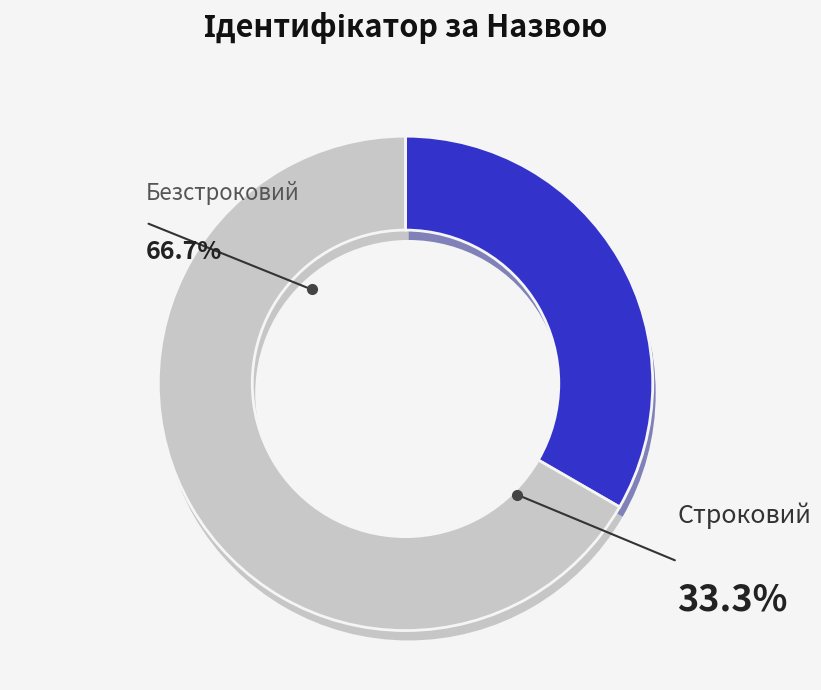

Is the sum of Безстроковий and Строковий greater than half?

Yes